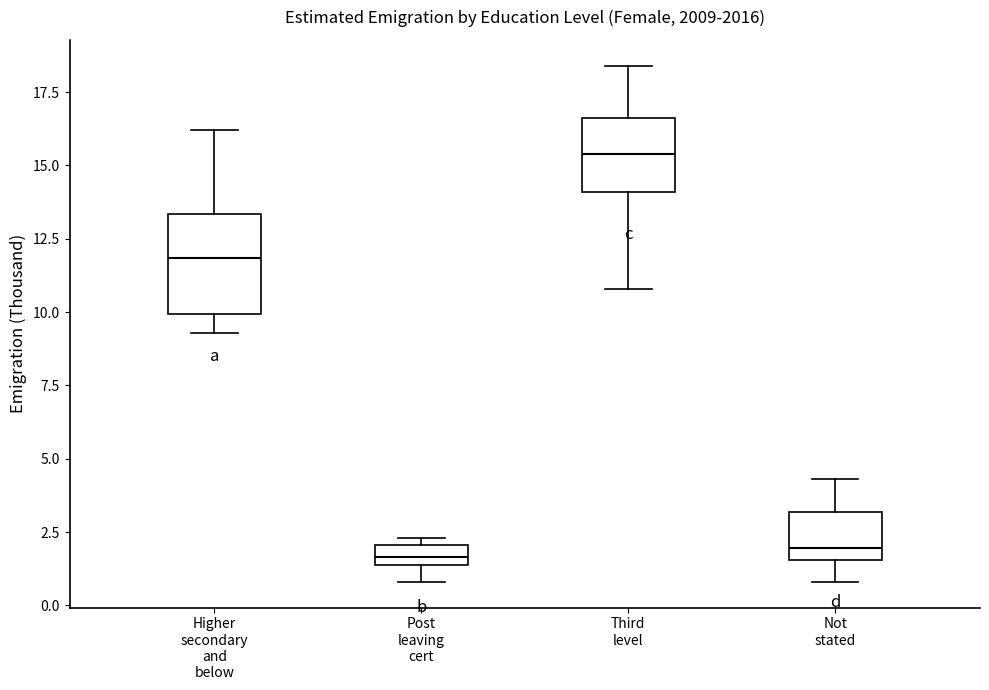

Comparing the boxes themselves (not the whiskers), which one is the tallest?

Higher secondary and below